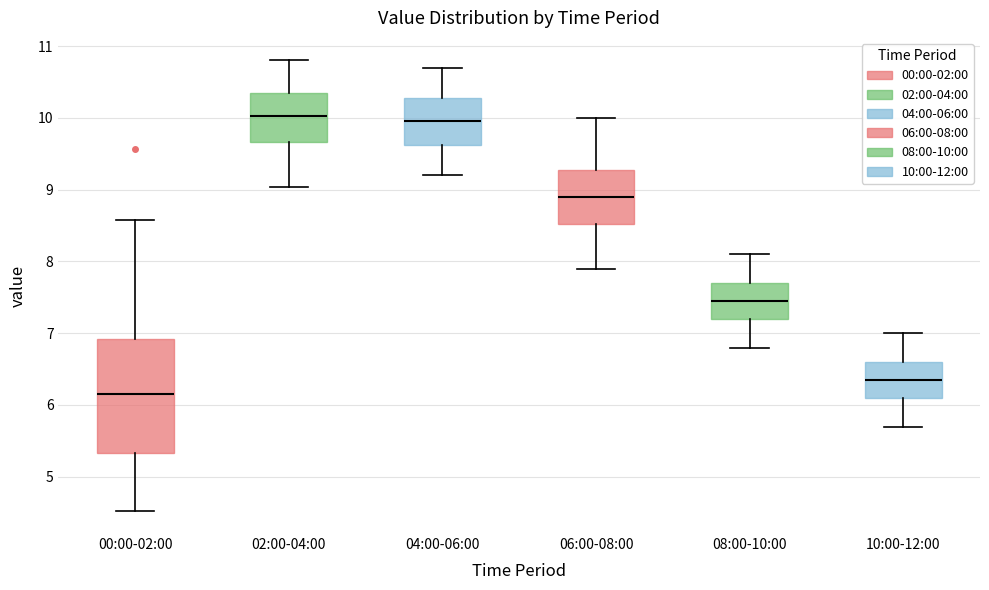

Comparing the boxes themselves (not the whiskers), which one is the tallest?

00:00-02:00